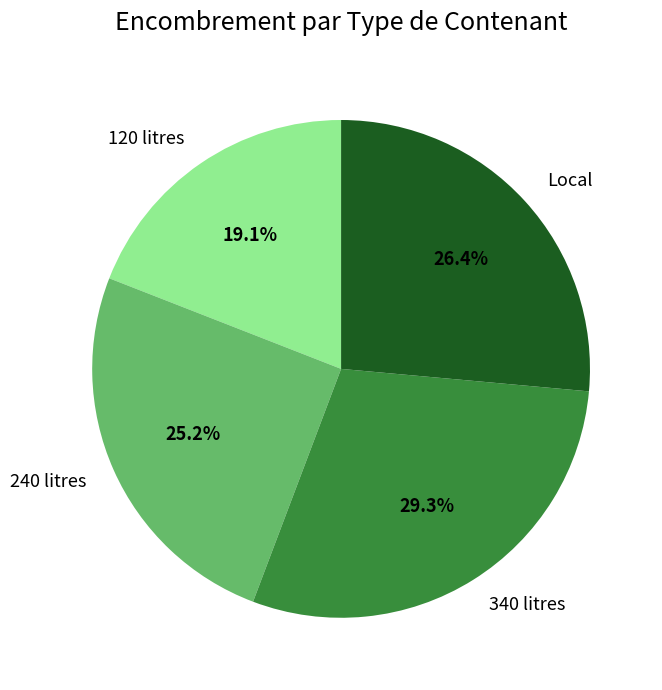

Is it true that 340 litres is 42% of the pie?

False